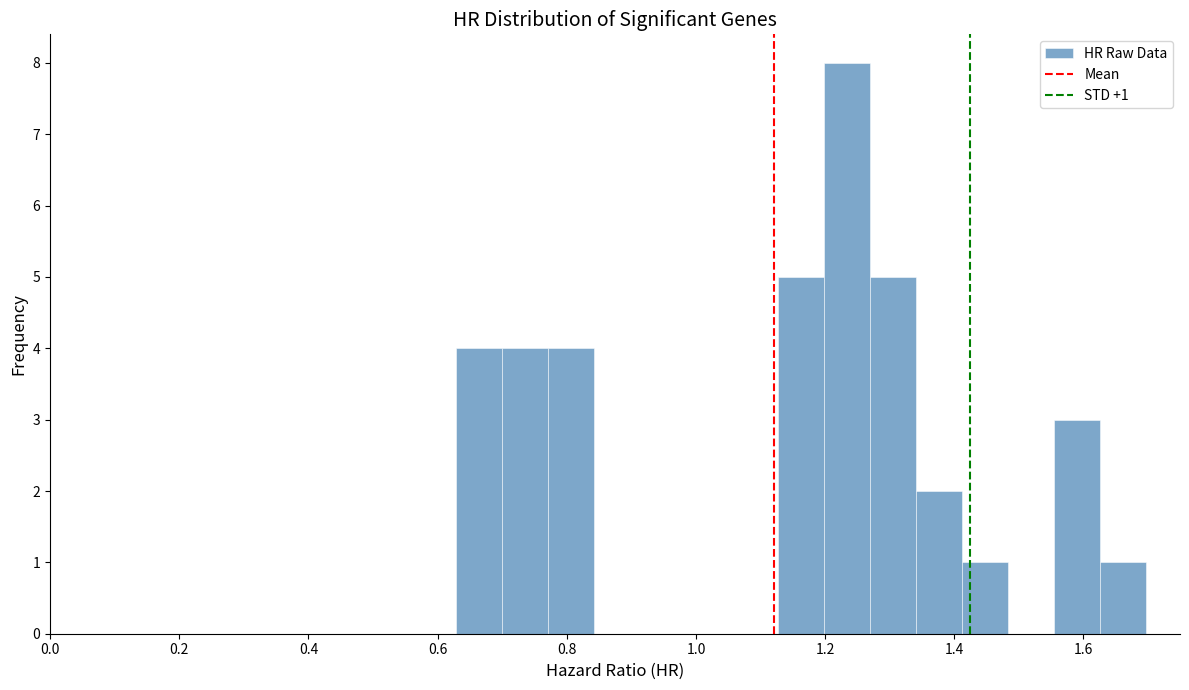

Read against the x-axis, roughly where is the centre of the tallest bar?

1.24